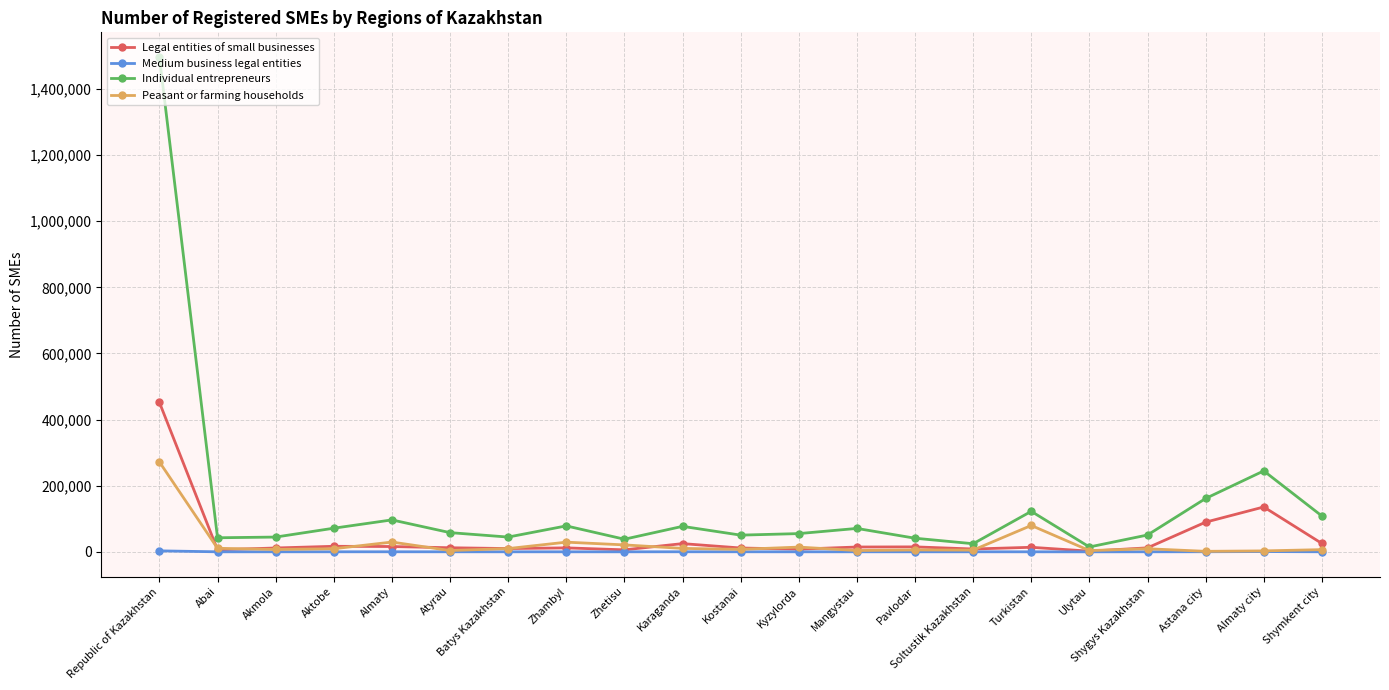

What value does the Individual entrepreneurs series have at Kyzylorda?

55149